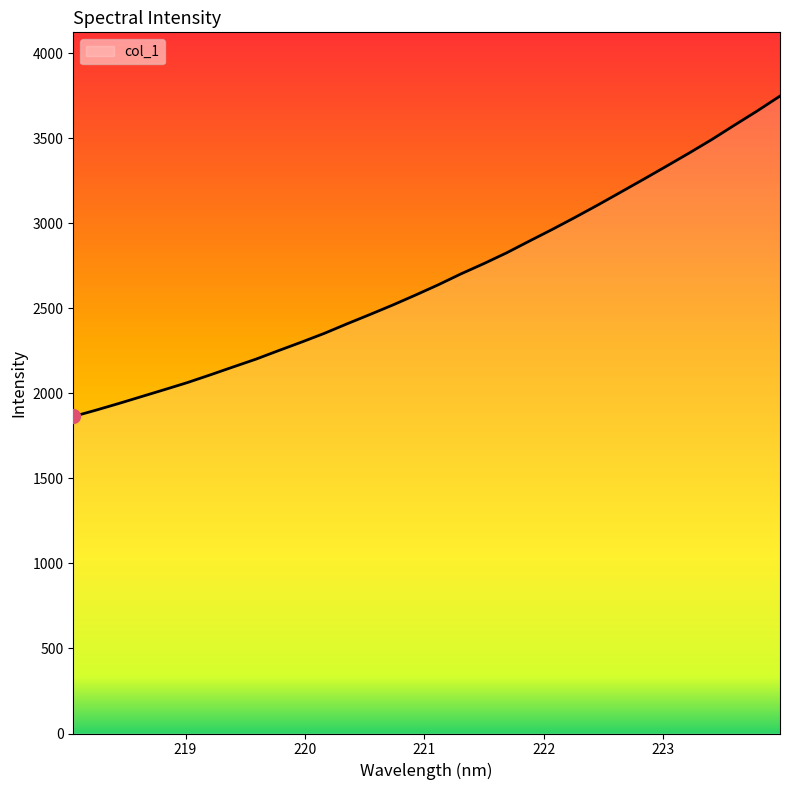

What is the maximum value shown in the chart?

3746.9